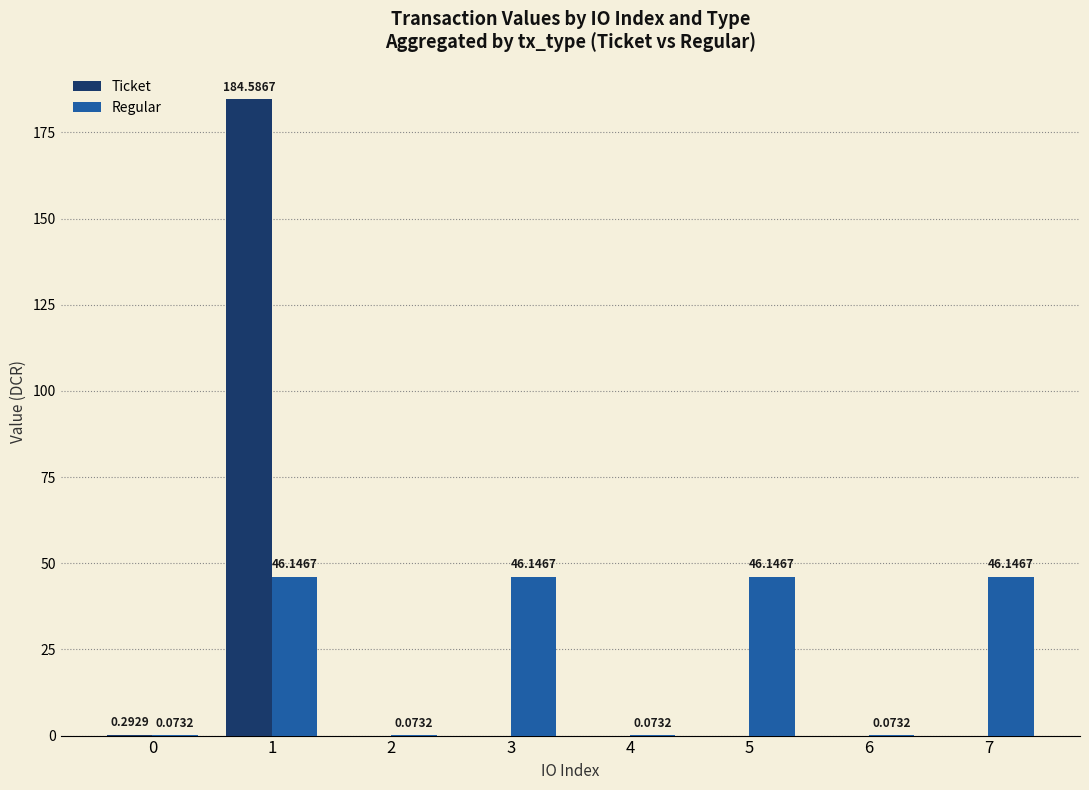

Is the value of Ticket at 6 greater than the value of Regular at 2?

No